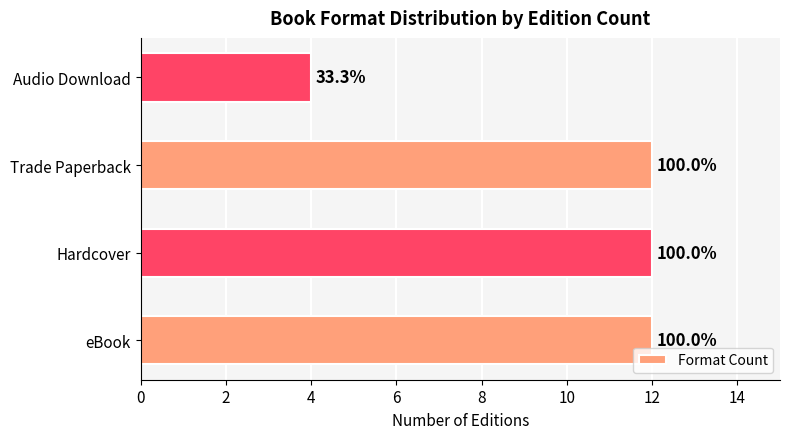

How many bars are there in total?

4